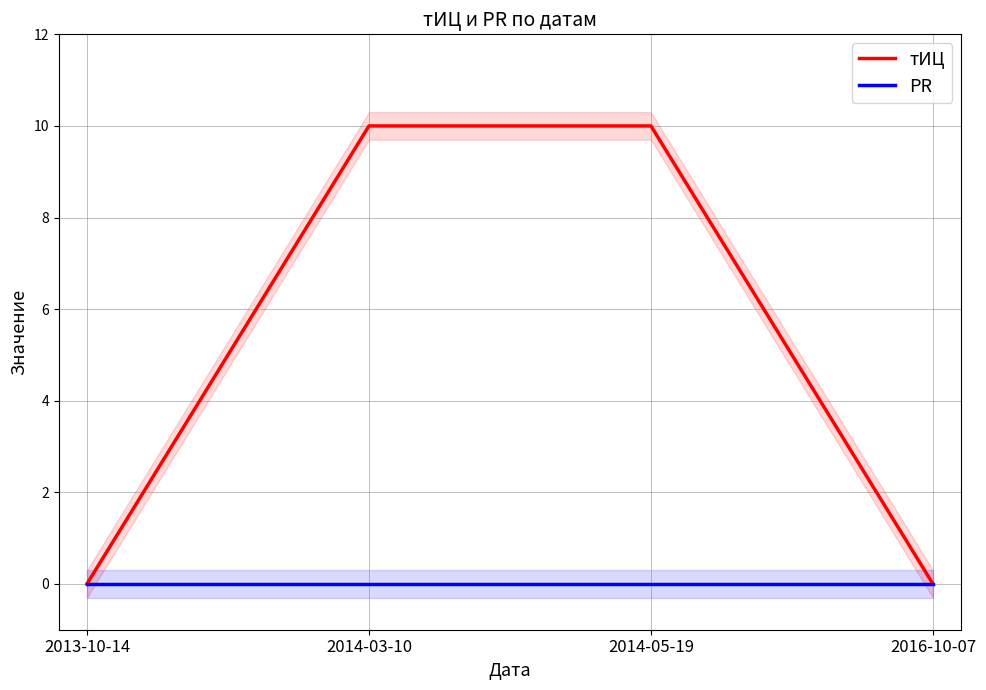

Which category has the highest value in the PR series?

2013-10-14